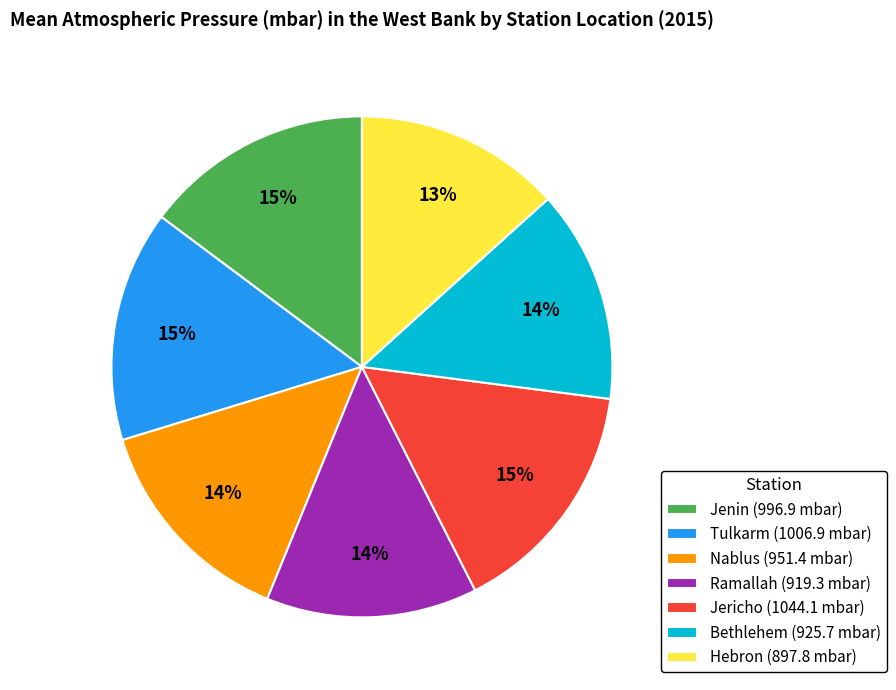

What percentage is the Bethlehem slice, to the nearest percent?

14%